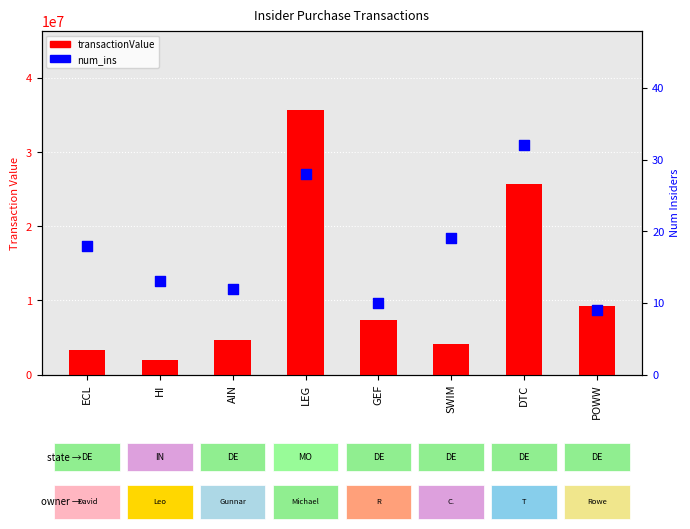

Is the value of num_ins (insiders) at GEF greater than the value of transactionValue at POWW?

No